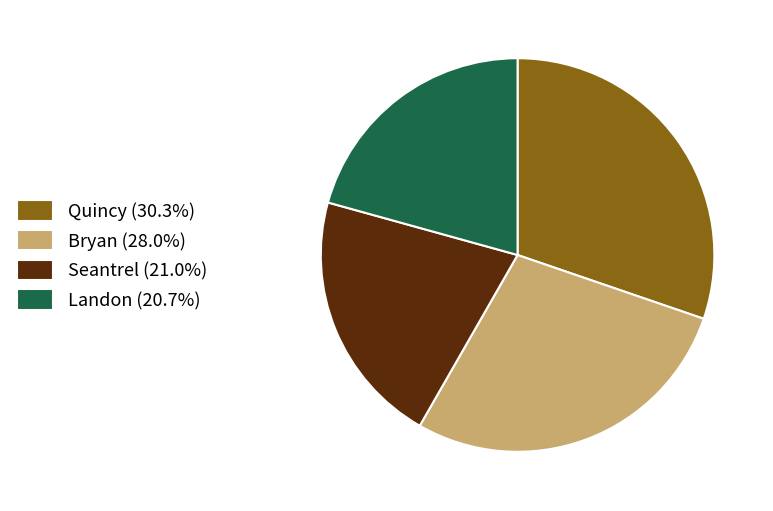

Which category has the biggest portion of the pie?

Quincy